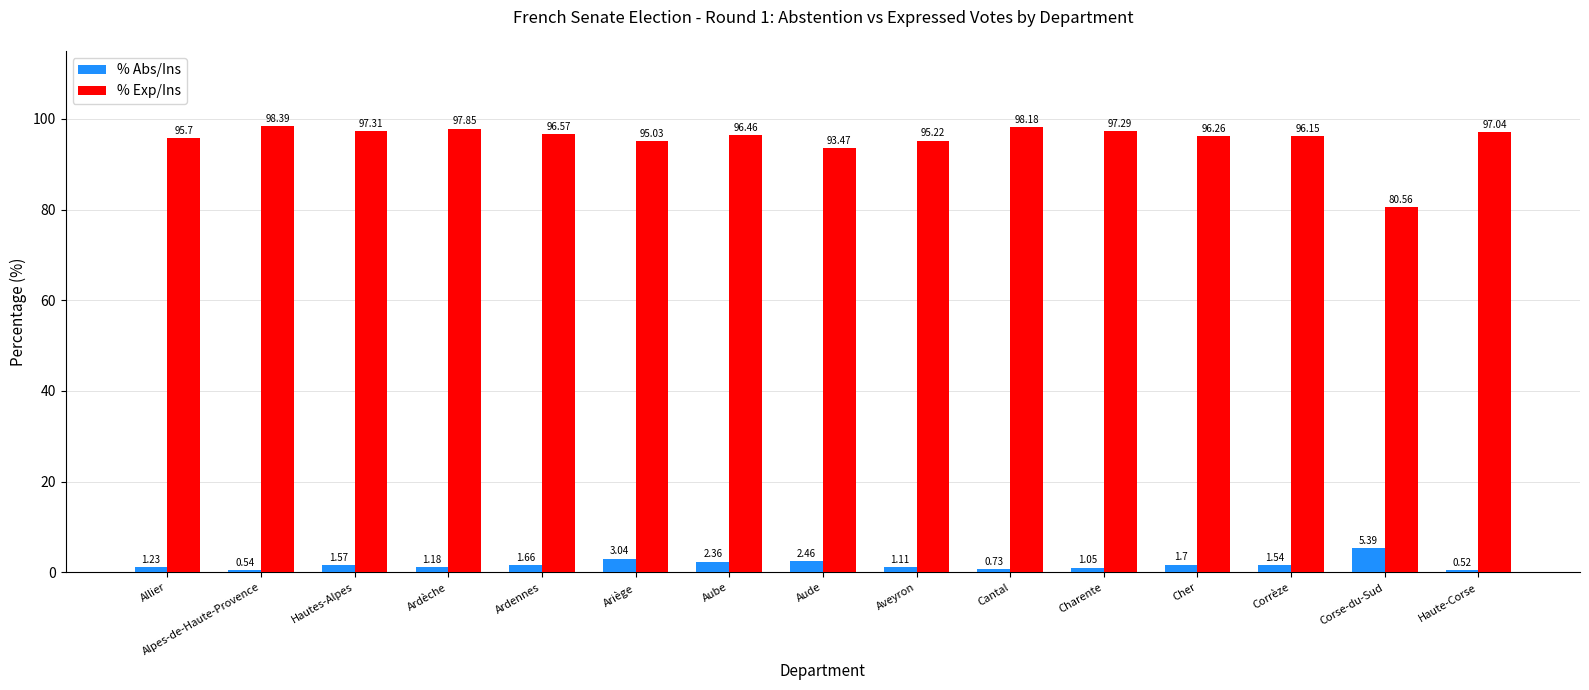

What is the difference between the highest and lowest values at Charente?

96.2